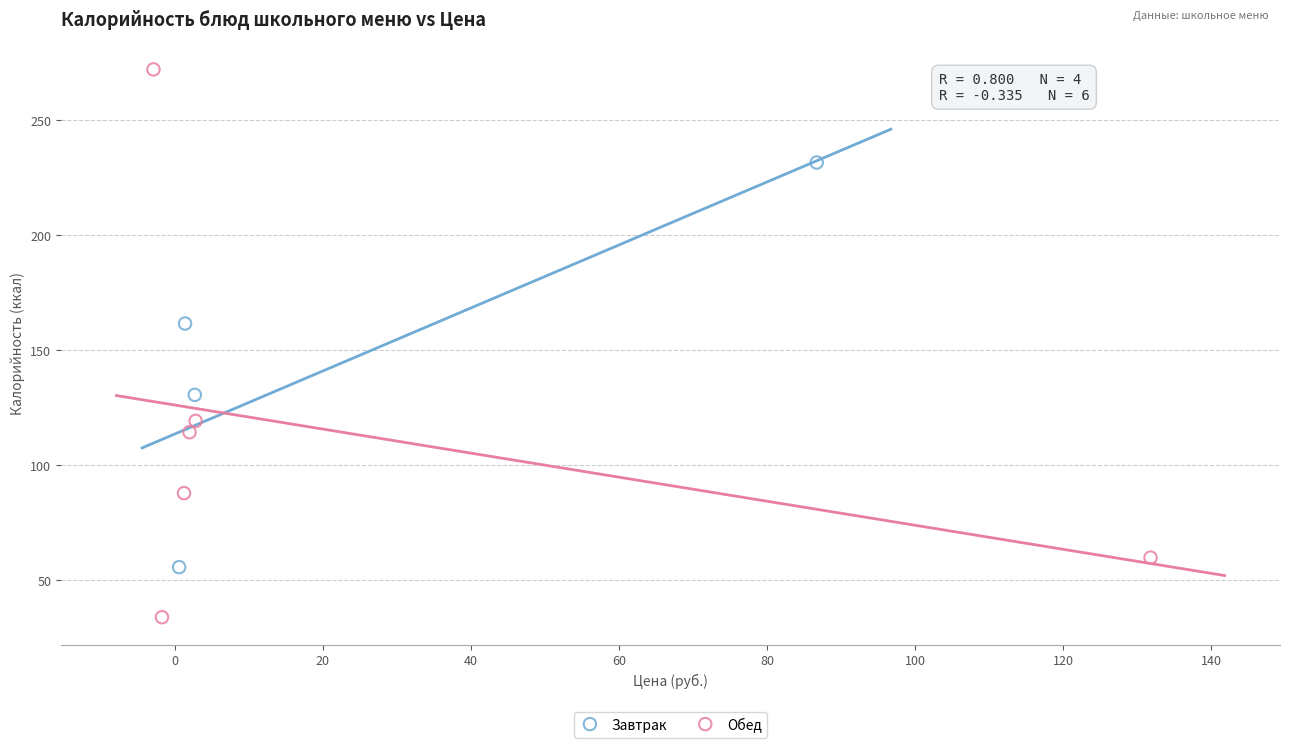

Which series reaches the maximum Y coordinate?

Обед